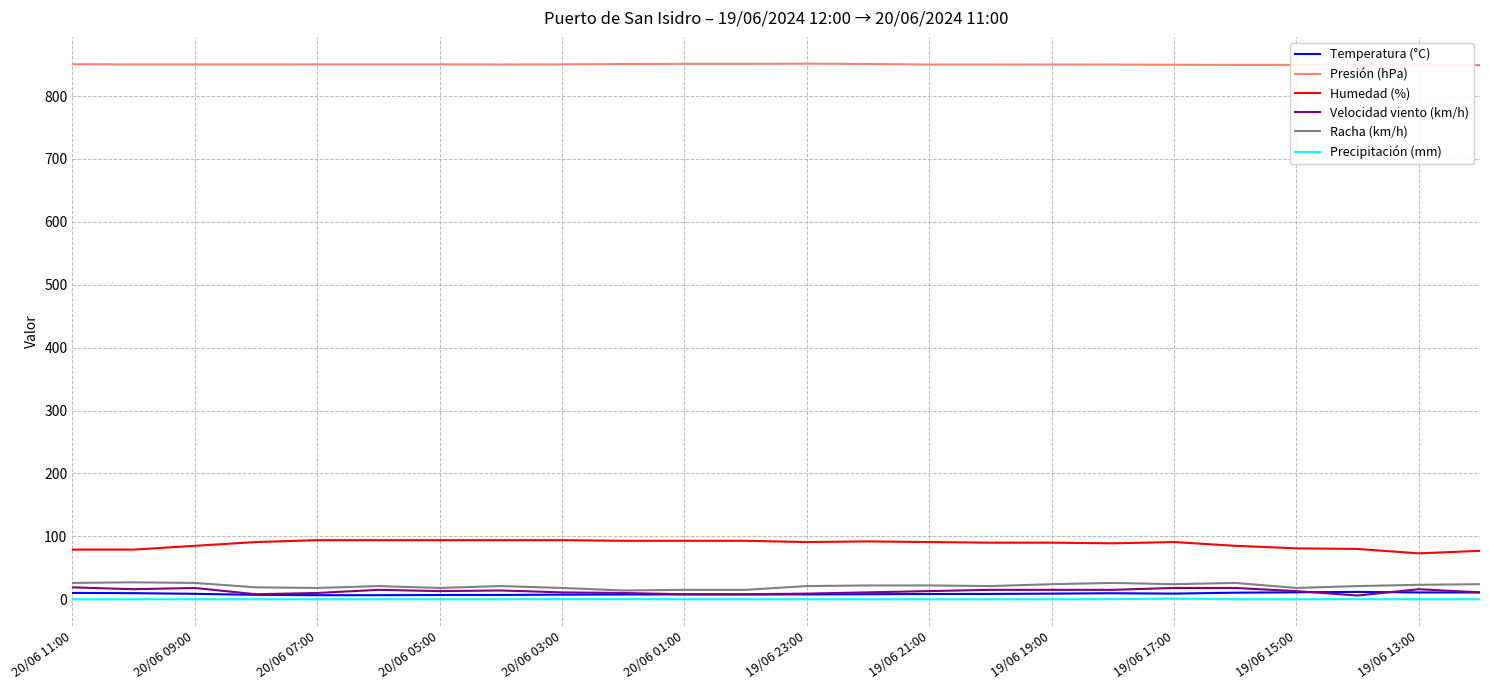

True or false: Precipitación (mm) and Humedad (%) cross at least once.

False